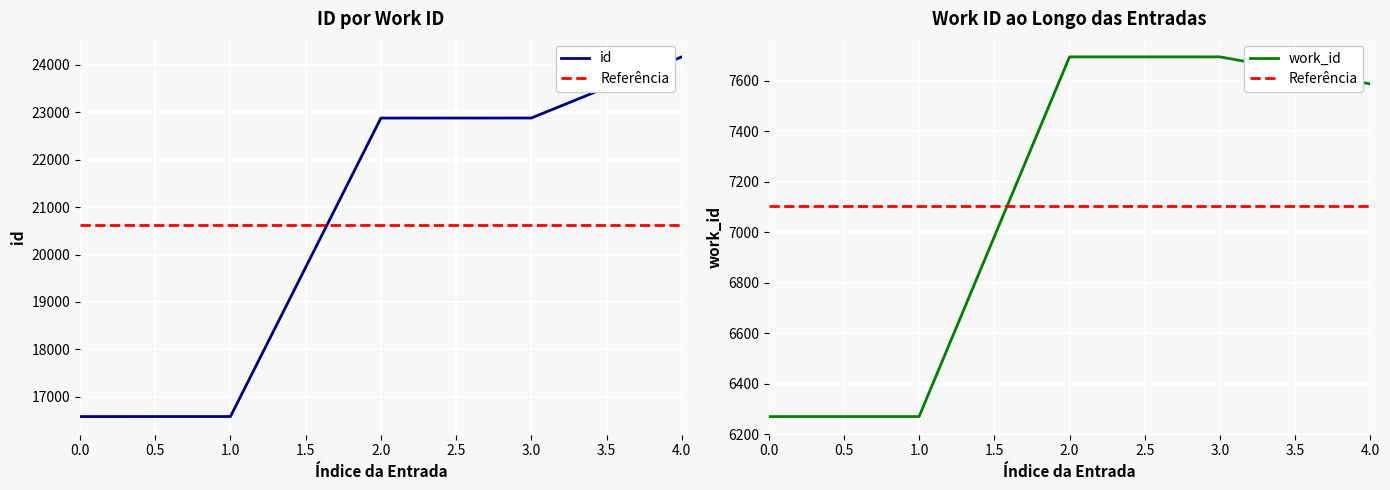

The work_id series shows 3814 at 4.0. True or false?

False